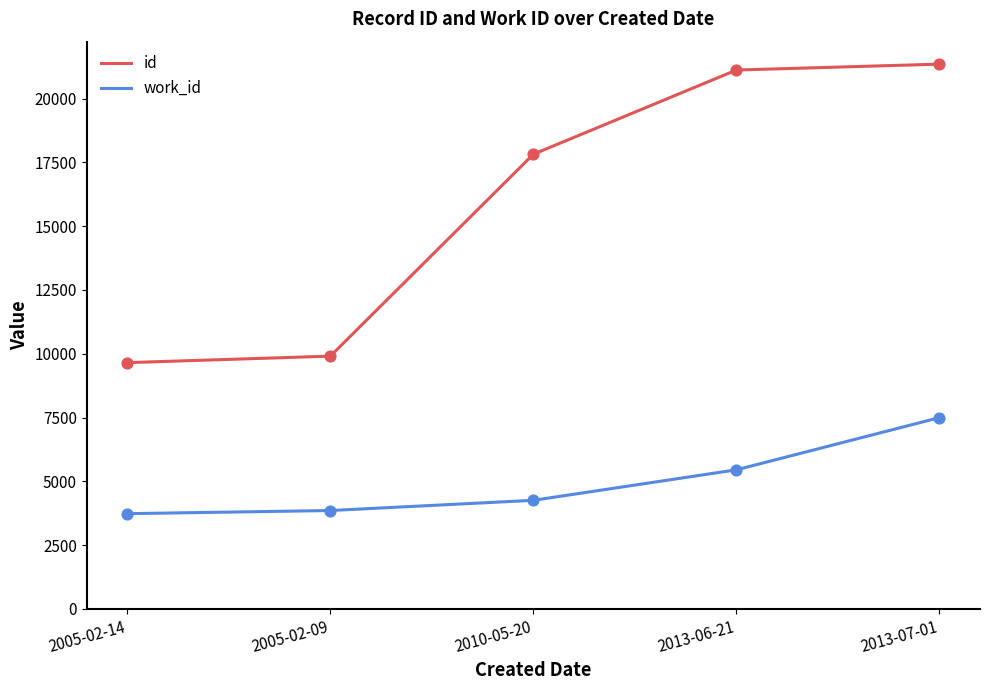

Which series has the largest total across all categories?

id